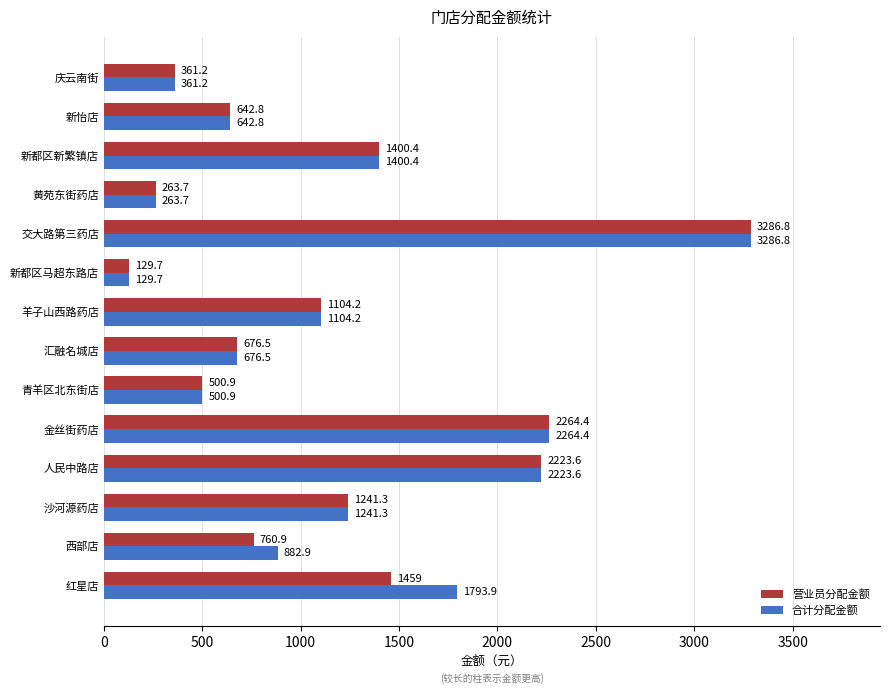

How many values in the 营业员分配金额 series are below 1104?

7